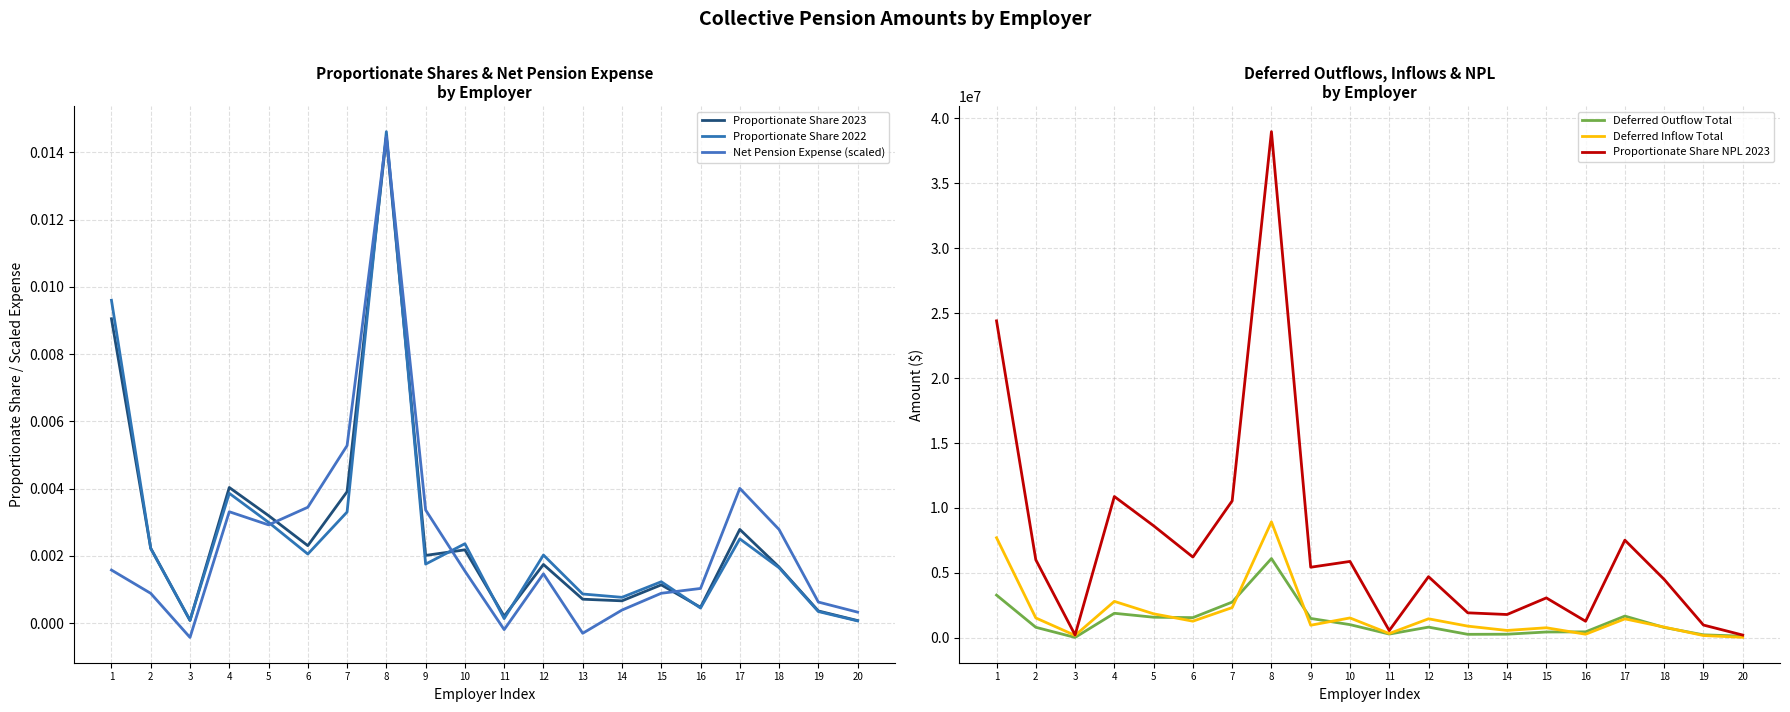

Which series has the largest range (max minus min)?

Proportionate Share NPL 2023